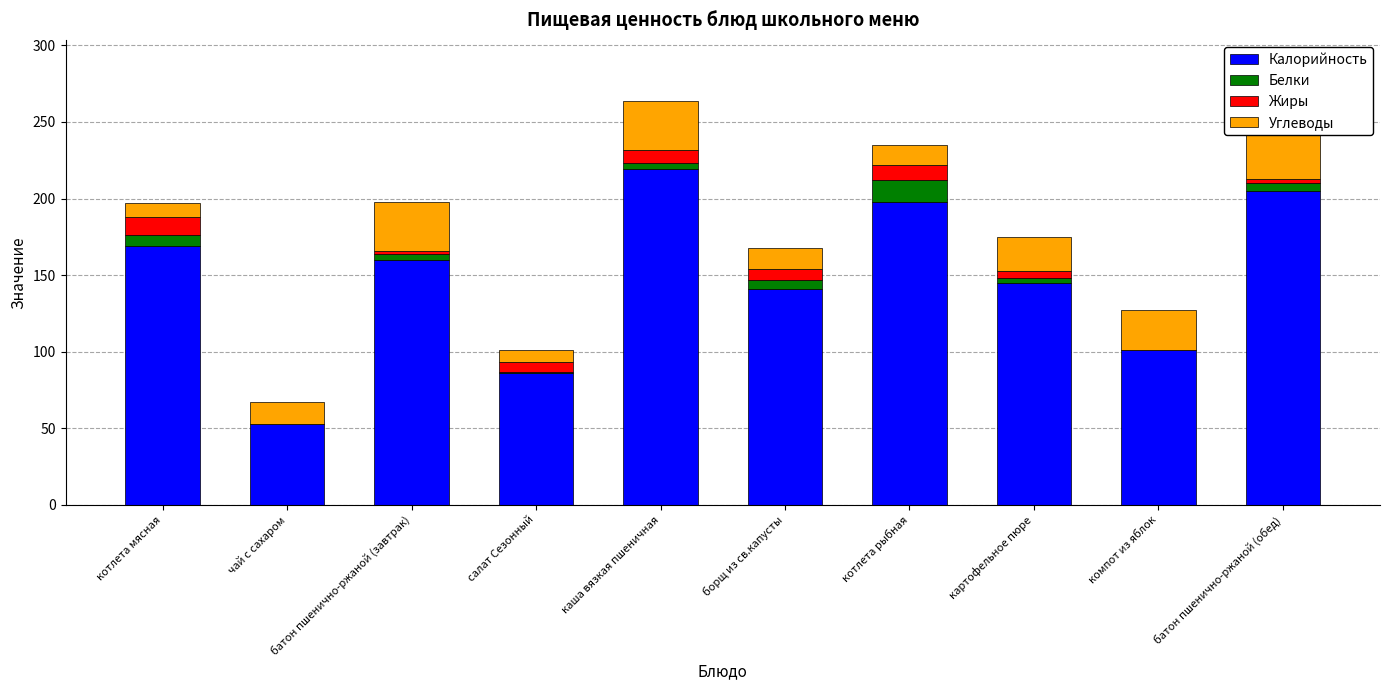

Is the value of Жиры at каша вязкая пшеничная greater than the value of Углеводы at борщ из св.капусты?

No